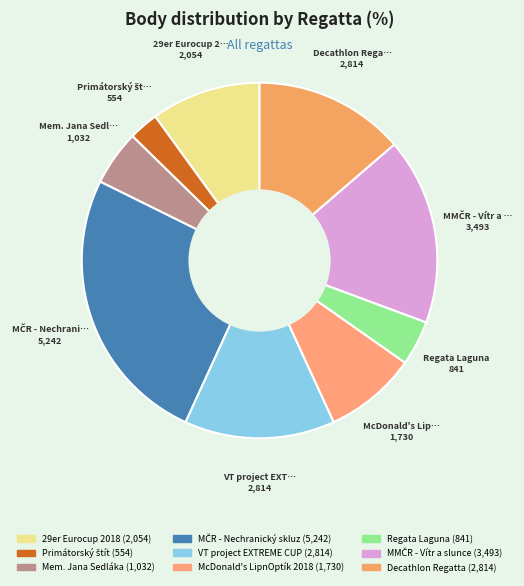

Which category has the smallest portion of the pie?

Primátorský štít